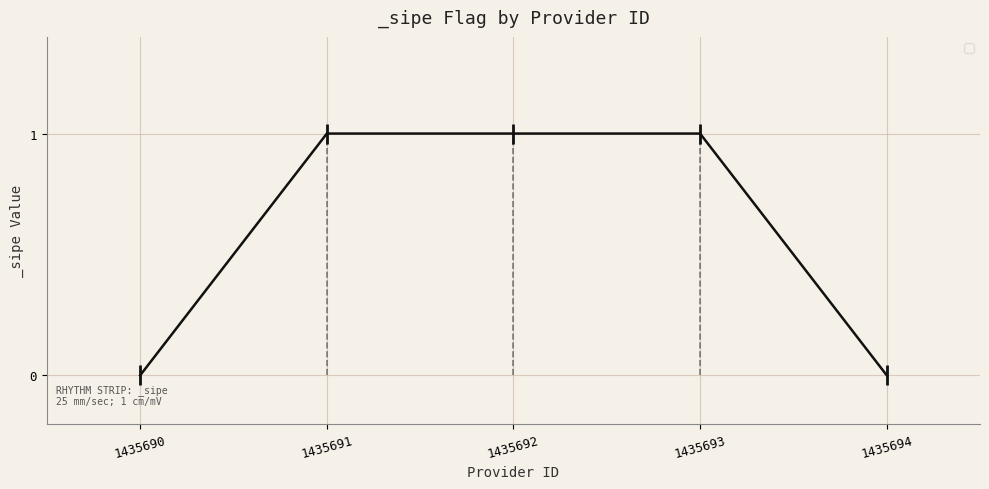

Reading left to right, transcribe all the data shown in this chart.

1435690=0	1435691=1	1435692=1	1435693=1	1435694=0